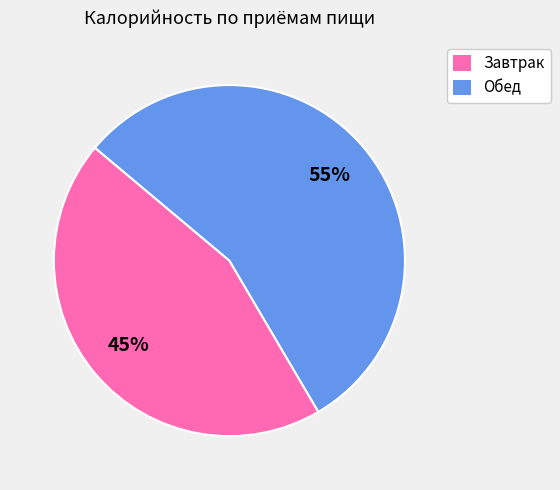

Count the number of slices in the pie.

2